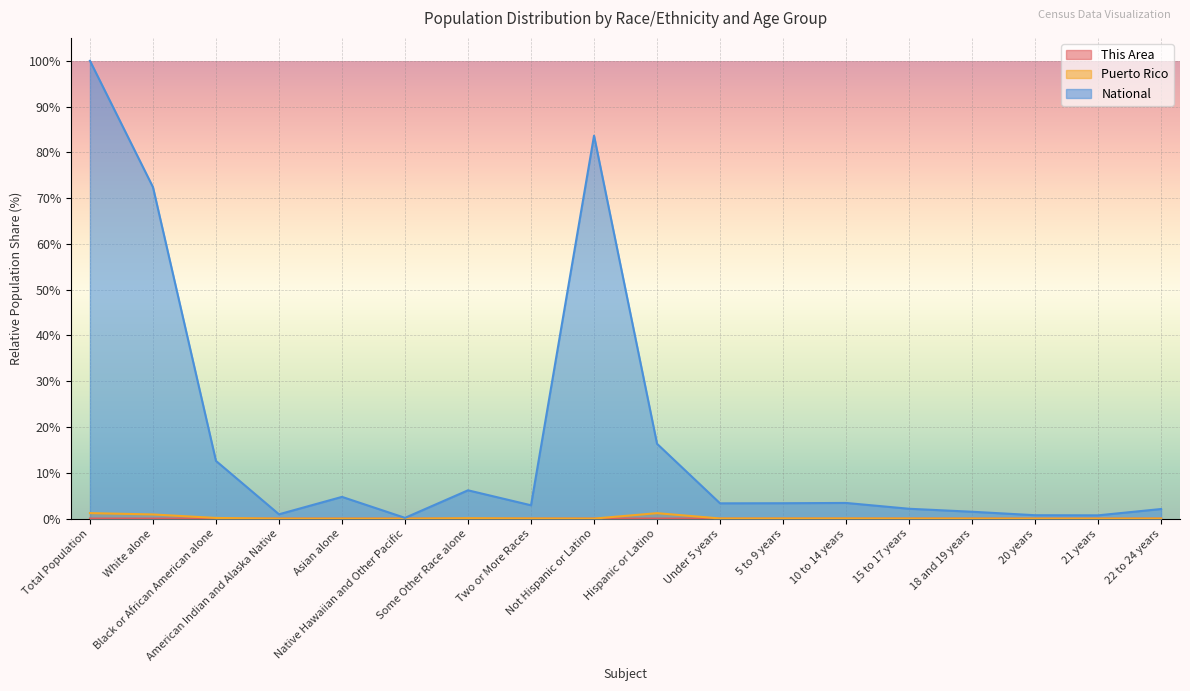

What is the sum of all National values?

317.4